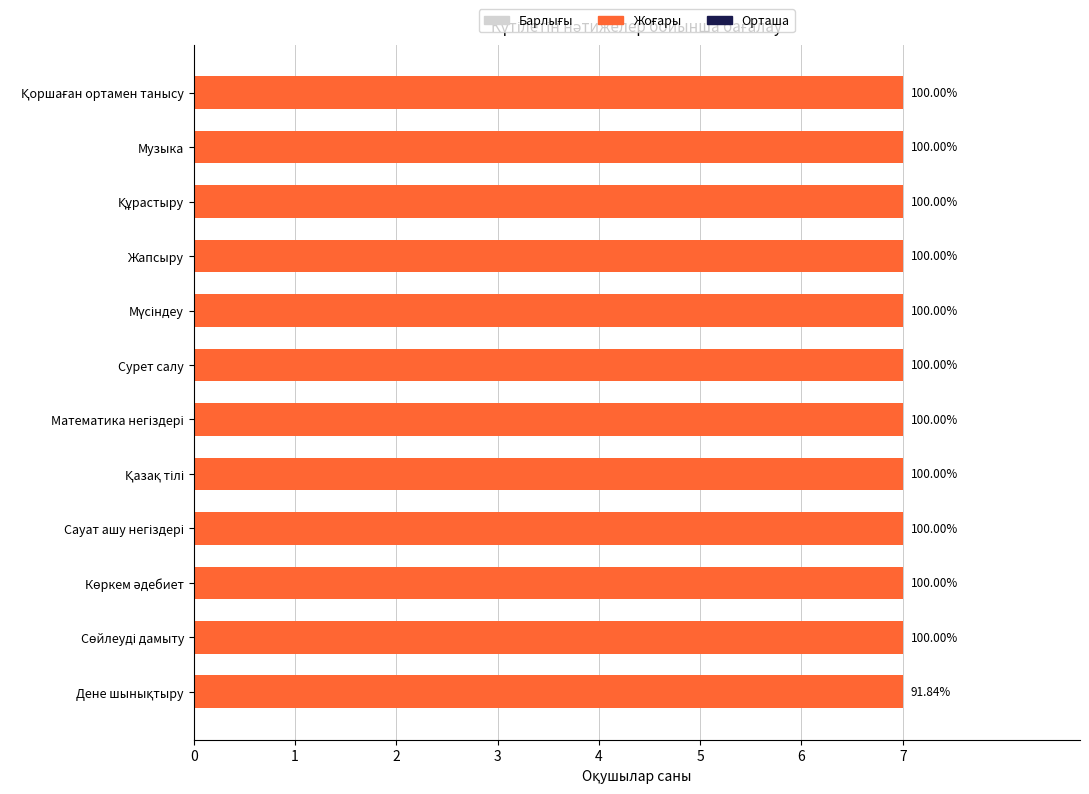

Does the chart contain any negative values?

No